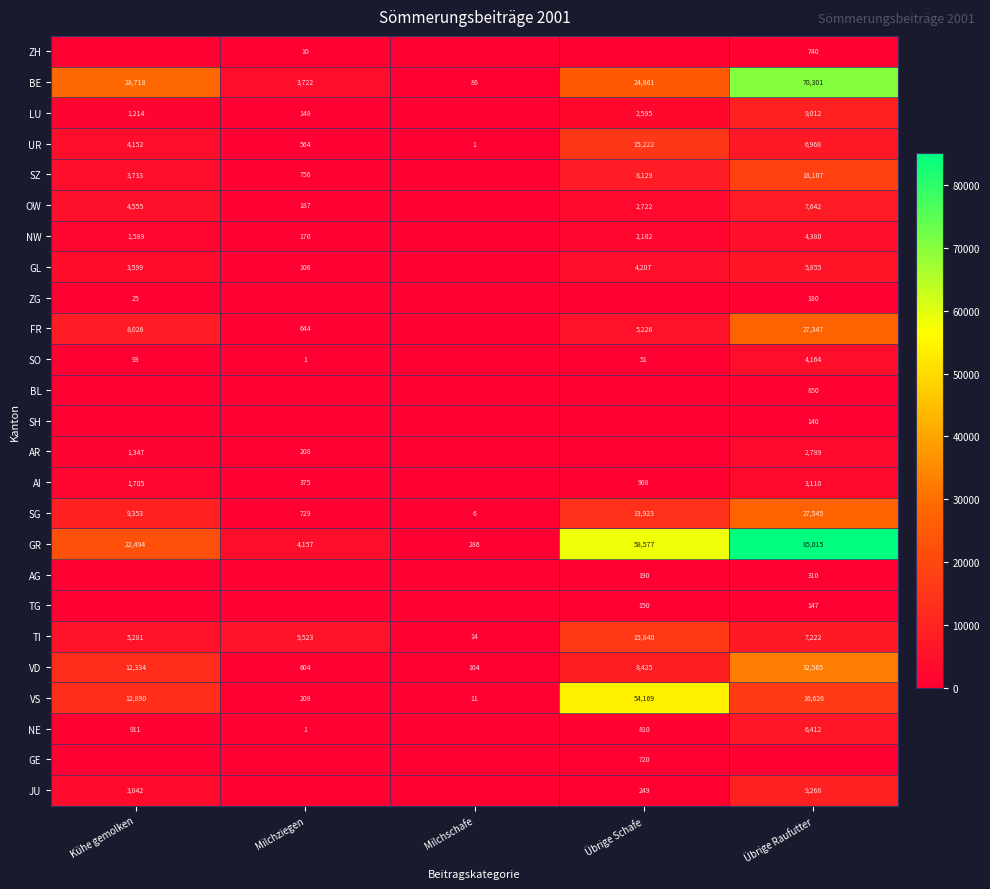

How many distinct data groups are displayed?

25